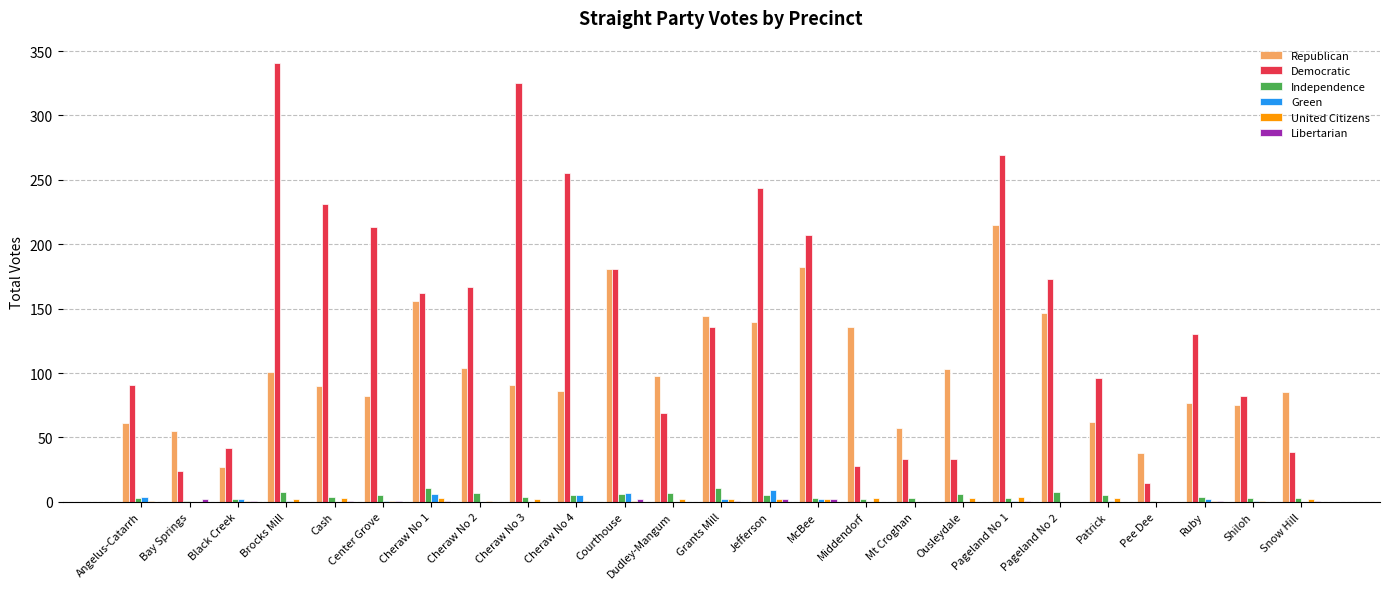

Is the value of Republican at Cheraw No 2 greater than the value of Democratic at McBee?

No